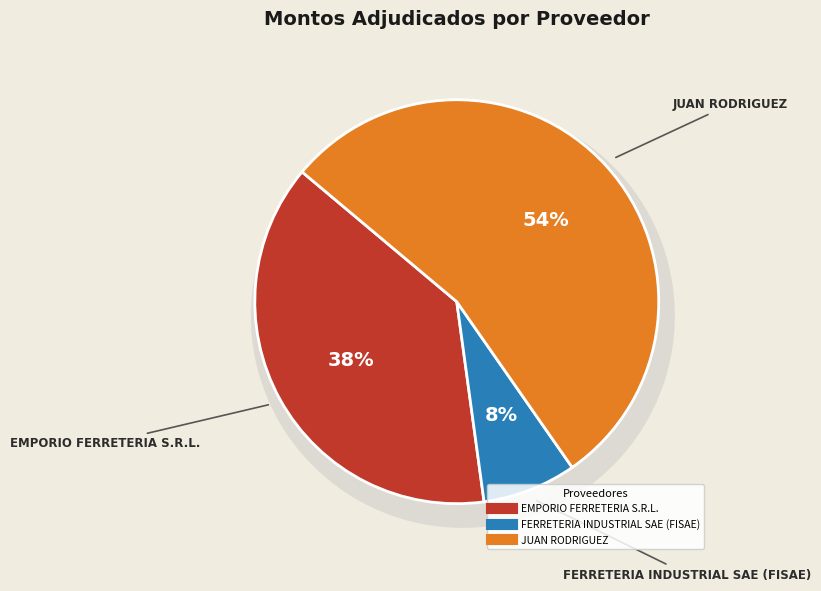

Approximately how many times larger is the value at FERRETERIA INDUSTRIAL SAE (FISAE) compared to JUAN RODRIGUEZ?

0.1